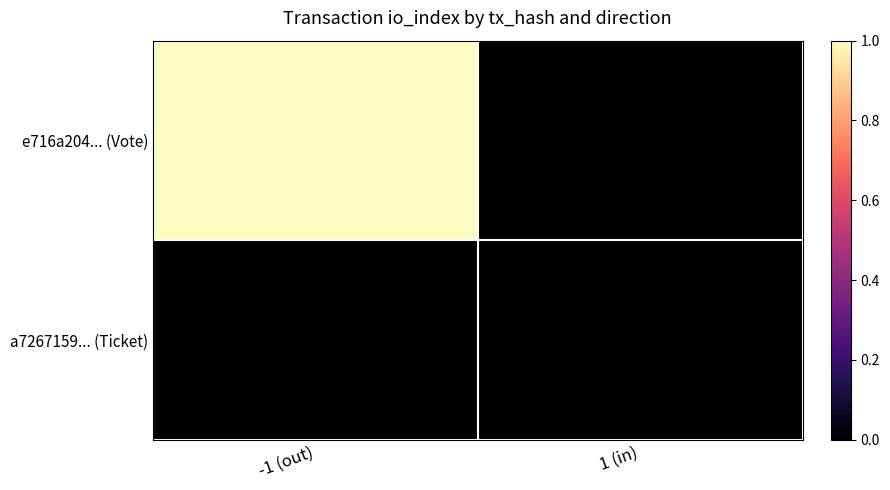

Which series has the largest total across all categories?

e716a204... (Vote)